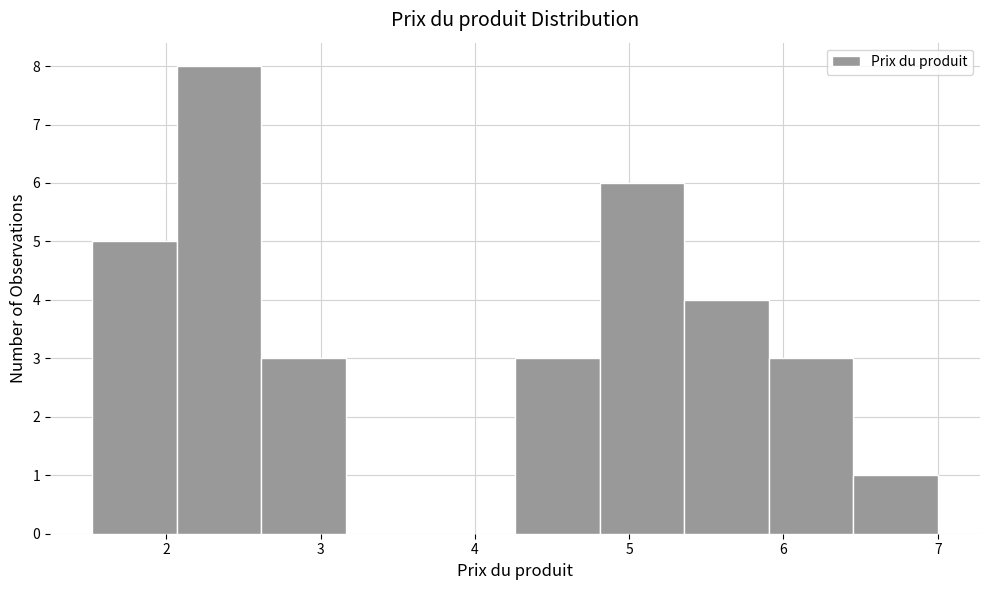

Reading left to right, transcribe this chart: for each bar, give the range it covers on the x-axis and its height. Neither the bar edges nor the heights are printed on the chart, so give them approximately, as read against the axes.

1.5 to 2.1: 5
2.1 to 2.6: 8
2.6 to 3.2: 3
3.2 to 3.7: 0
3.7 to 4.3: 0
4.3 to 4.8: 3
4.8 to 5.4: 6
5.4 to 5.9: 4
5.9 to 6.5: 3
6.5 to 7.0: 1